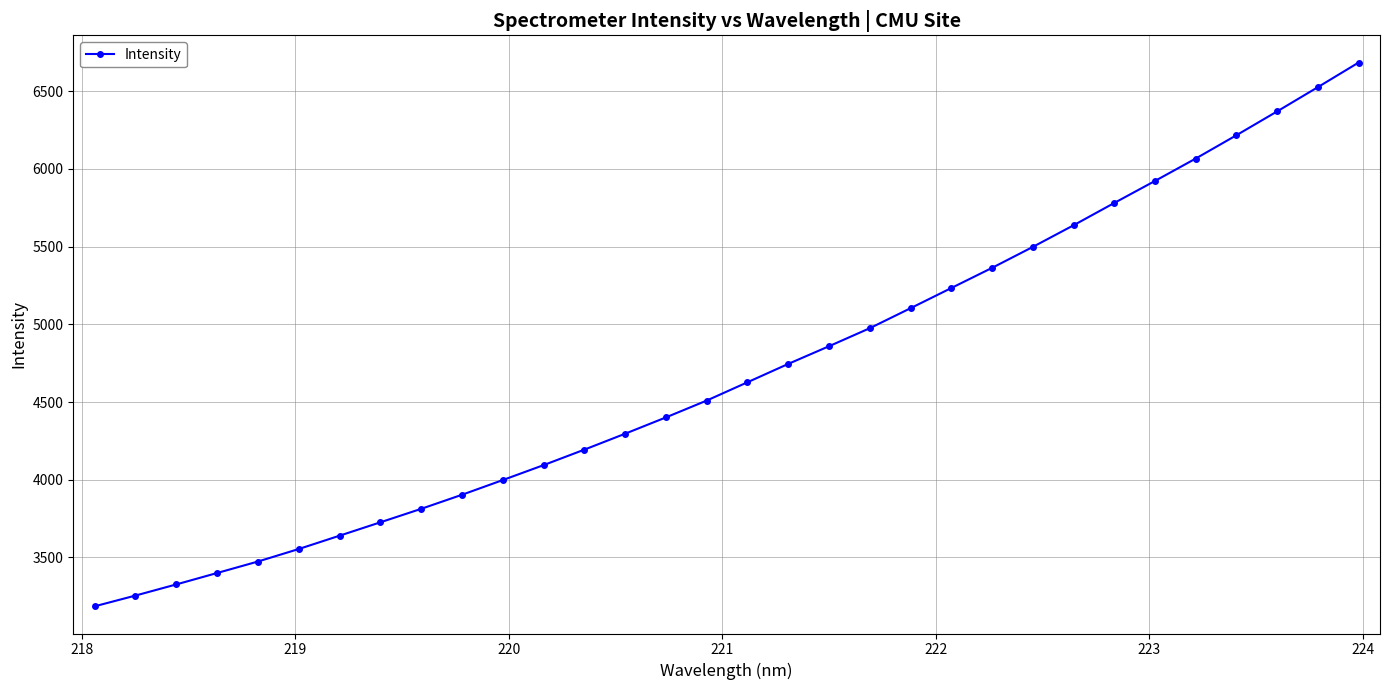

True or false: the data has more than 2 interior local peaks.

False